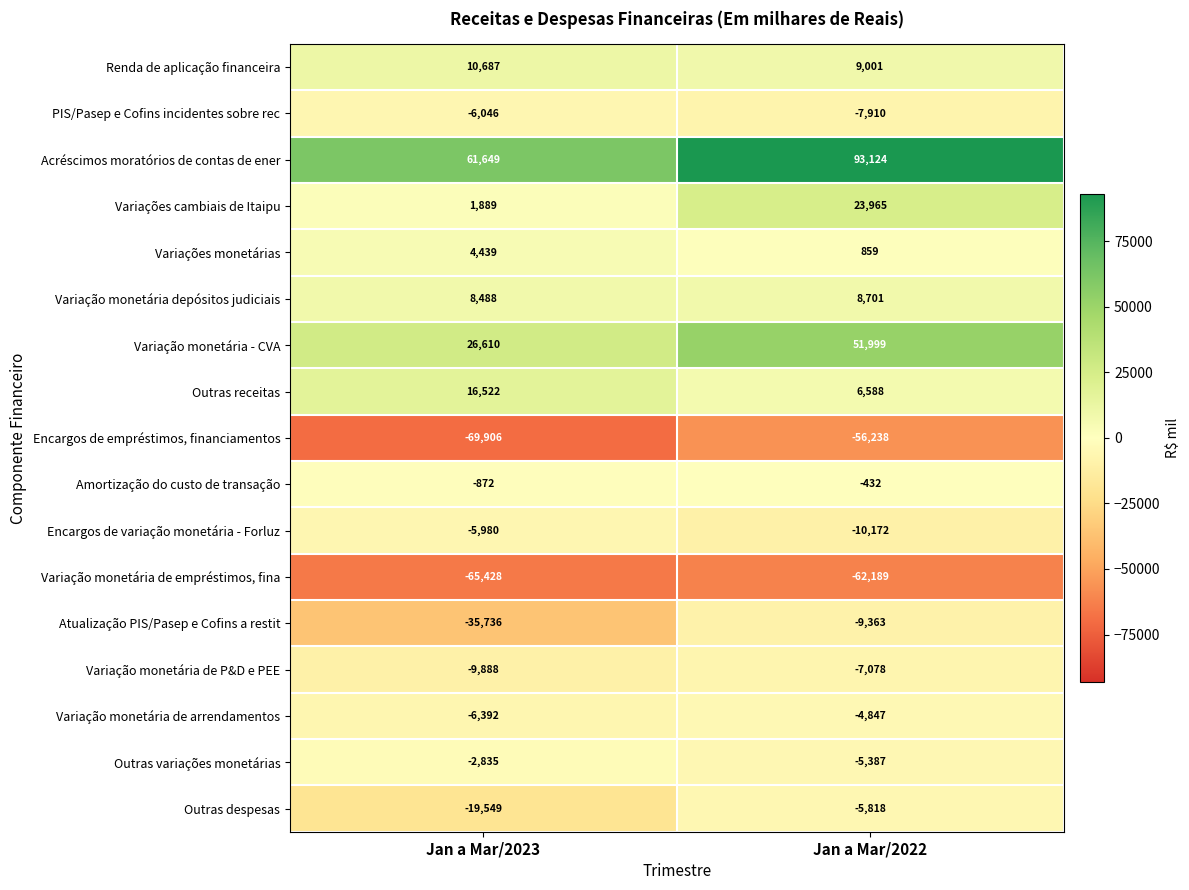

Rank the series at Jan a Mar/2022 from highest to lowest value.

Acréscimos moratórios de contas de ener, Variação monetária - CVA, Variações cambiais de Itaipu, Renda de aplicação financeira, Variação monetária depósitos judiciais, Outras receitas, Variações monetárias, Amortização do custo de transação, Variação monetária de arrendamentos, Outras variações monetárias, Outras despesas, Variação monetária de P&D e PEE, PIS/Pasep e Cofins incidentes sobre rec, Atualização PIS/Pasep e Cofins a restit, Encargos de variação monetária - Forluz, Encargos de empréstimos, financiamentos, Variação monetária de empréstimos, fina